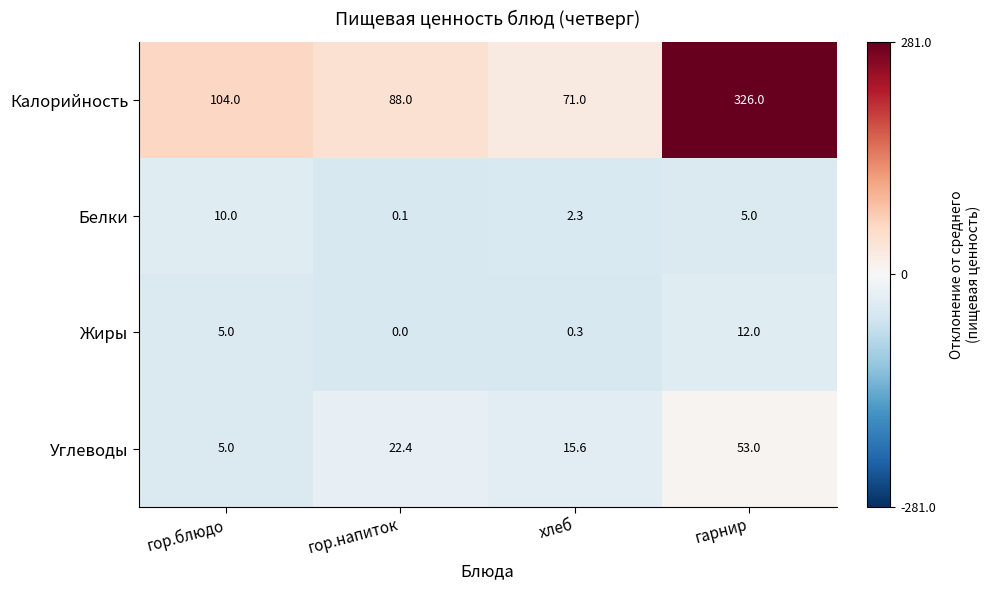

Reading right to left, transcribe all the data shown in this chart.

Калорийность: 326.0	71.0	88.0	104.0
Белки: 5.0	2.3	0.1	10.0
Жиры: 12.0	0.3	0.0	5.0
Углеводы: 53.0	15.6	22.4	5.0